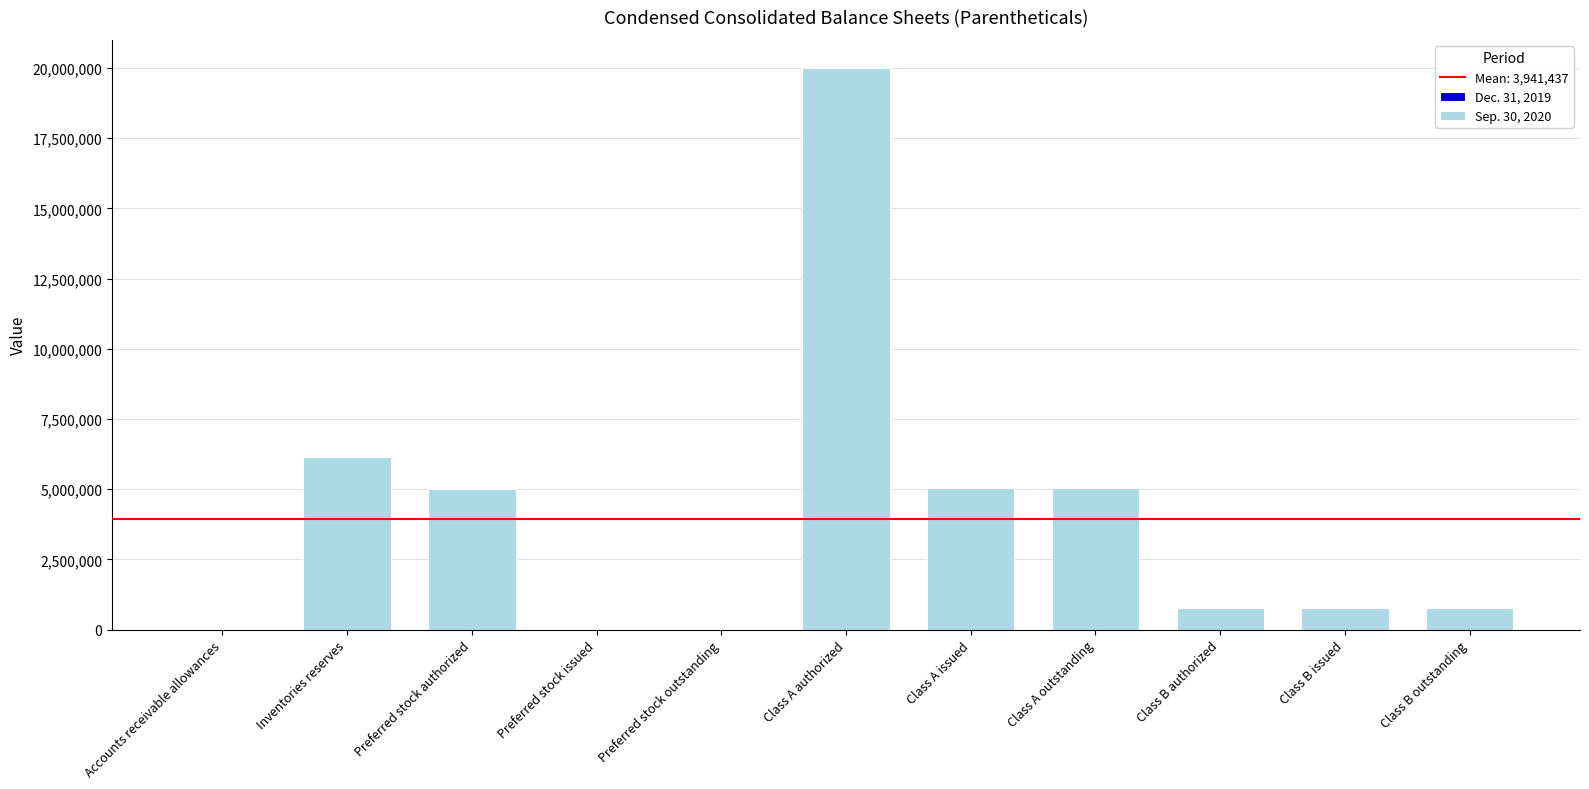

How many groups of bars are there?

11